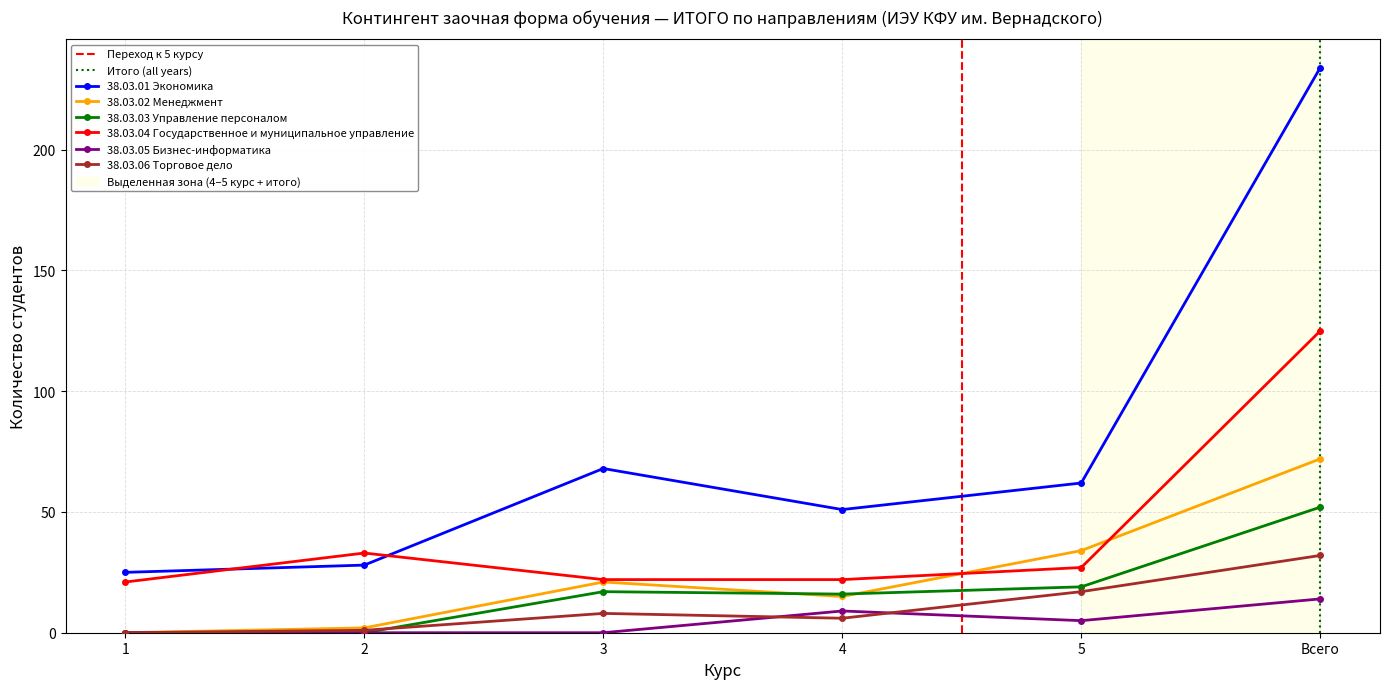

How many intersections are there between 38.03.01 Экономика and 38.03.04 Государственное и муниципальное управление?

2